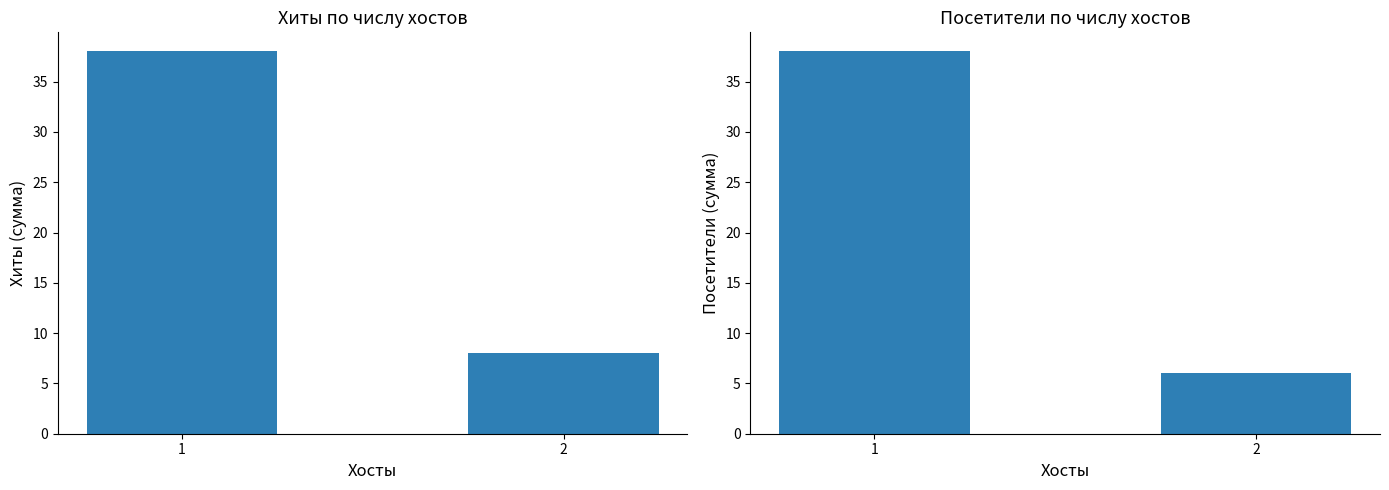

Which series has the largest total across all categories?

Хиты